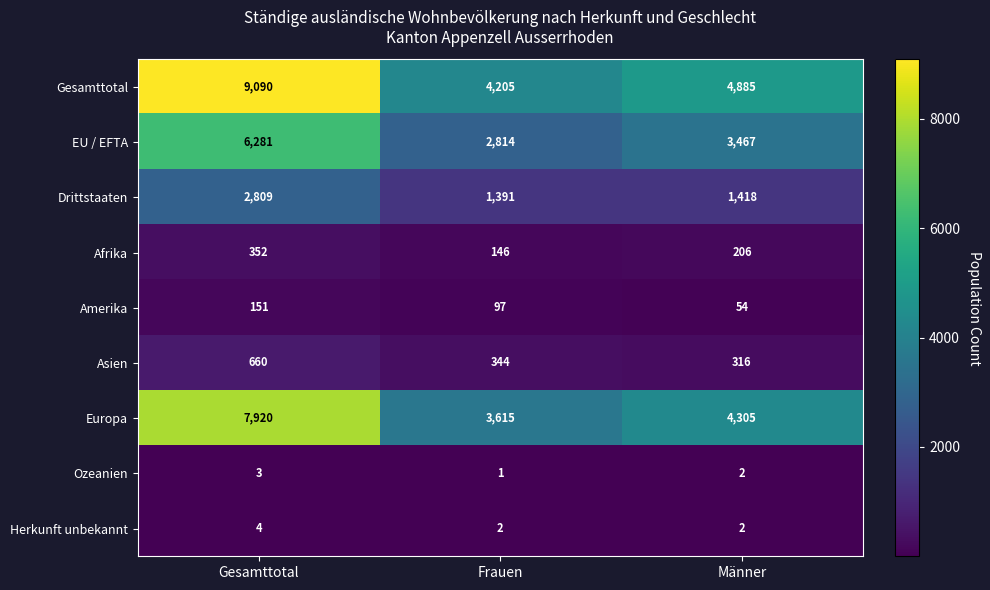

Which series changed the most between Gesamttotal and Frauen?

Gesamttotal